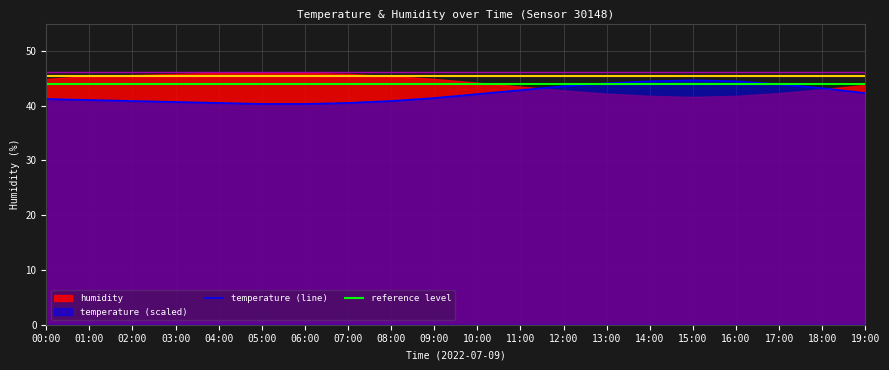

True or false: temperature (line) has more than 0 points higher than both neighbors.

True